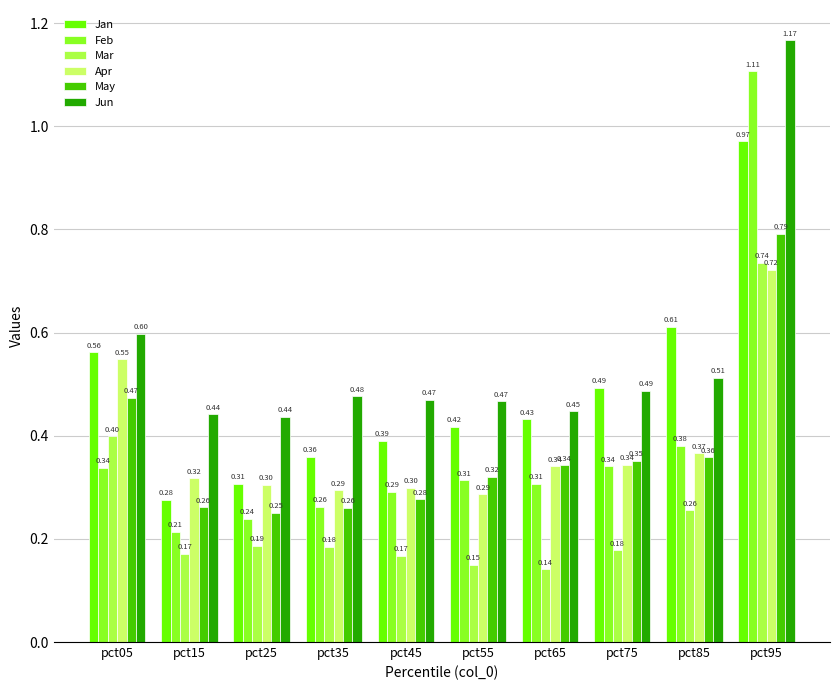

Count the number of categories in the chart.

10